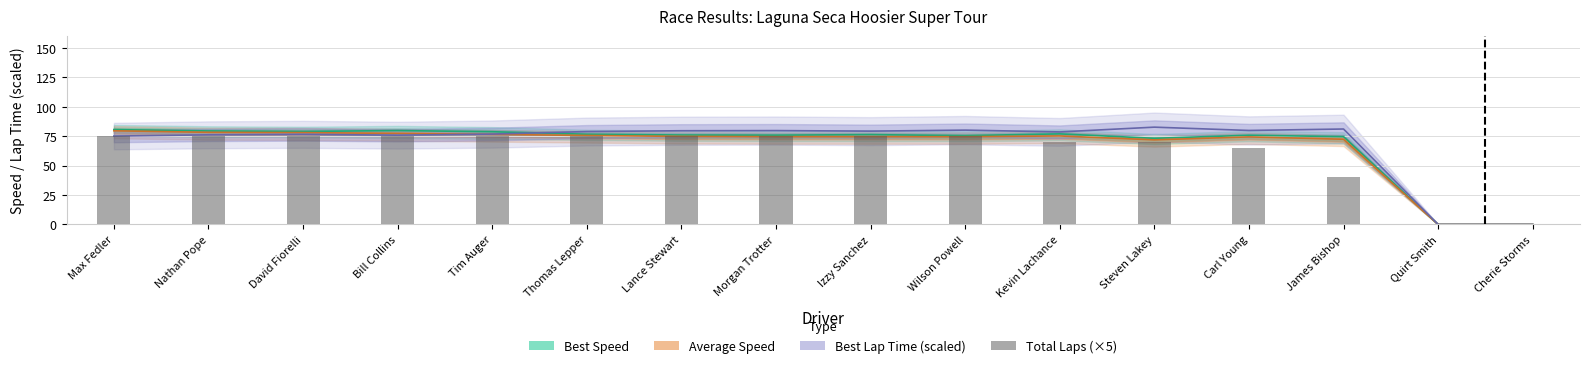

What is the difference between the values at Morgan Trotter and Carl Young?

10